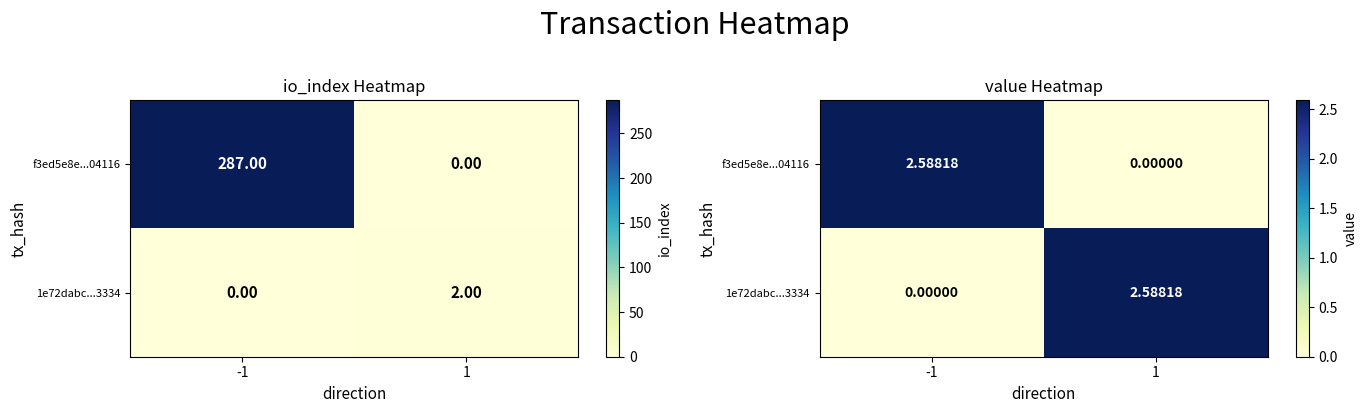

Rank the categories by 1e72dabc...3334 value from highest to lowest.

1, -1